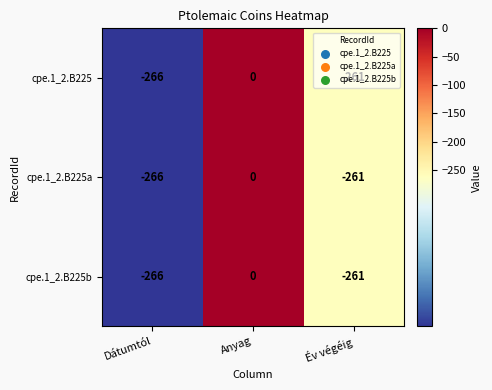

Is it true that cpe.1_2.B225a equals -355 at Év végéig?

False